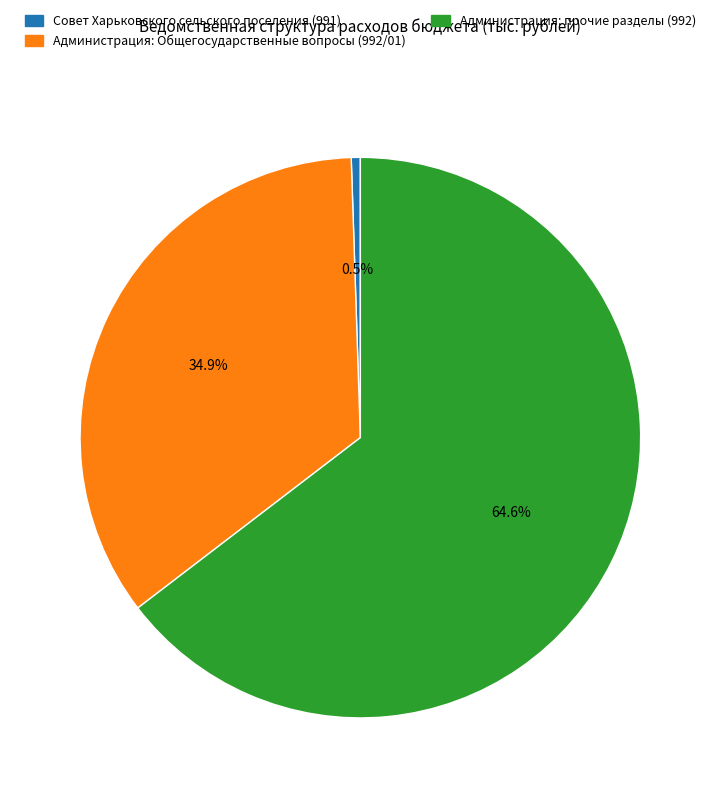

What portion of the pie excludes Совет Харьковского сельского поселения (991)?

99.5%